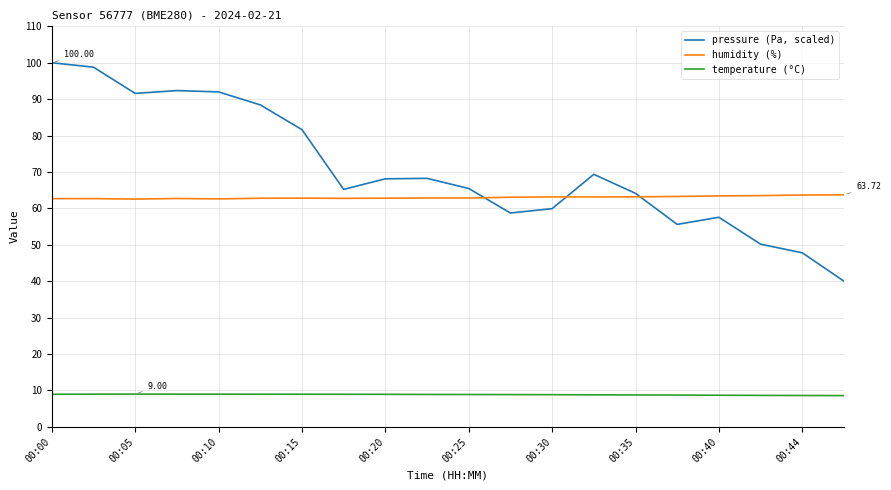

List the series in order of their peak value, highest first.

pressure (Pa, scaled), humidity (%), temperature (°C)